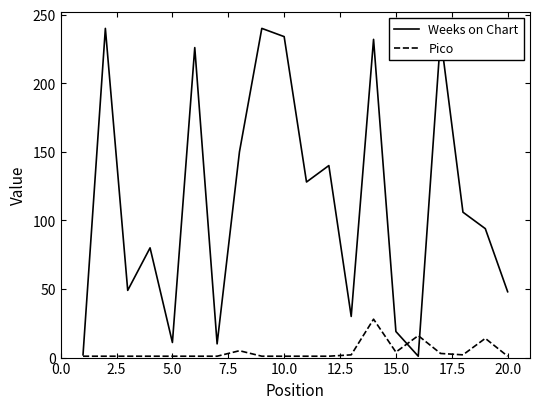

What is the greatest value displayed?

240